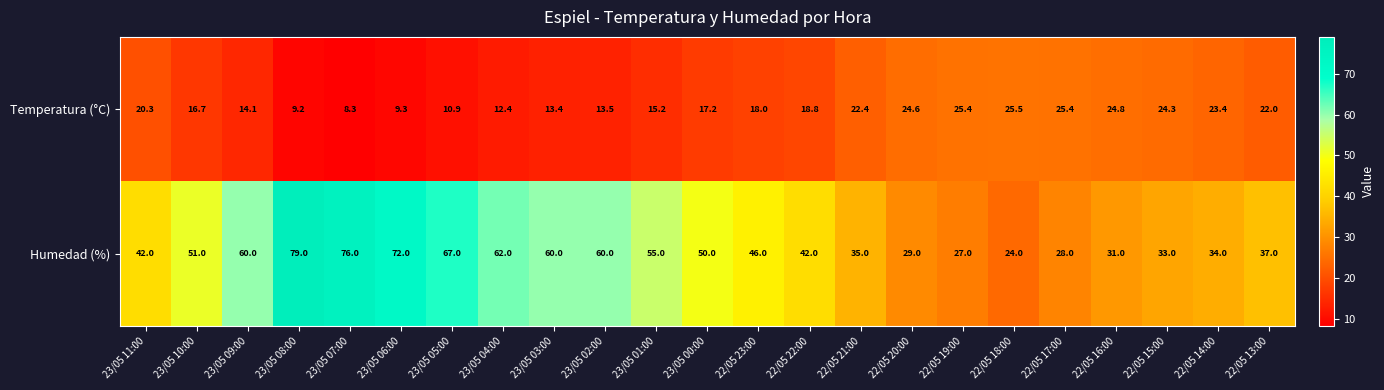

What is the average value of the Humedad (%) series?

47.8